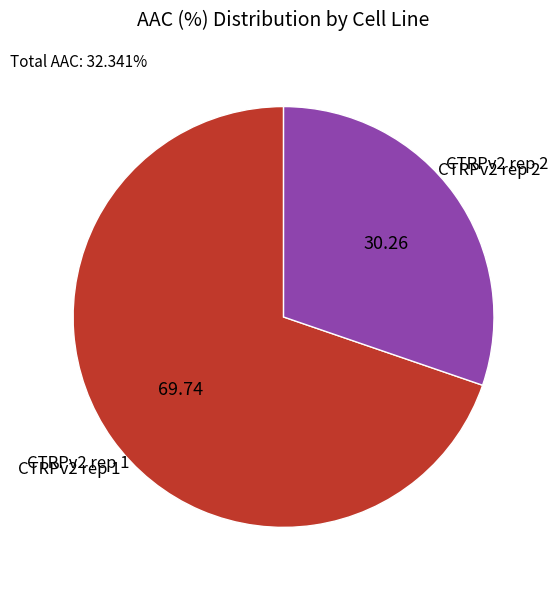

Is there any slice that represents more than half of the pie?

Yes